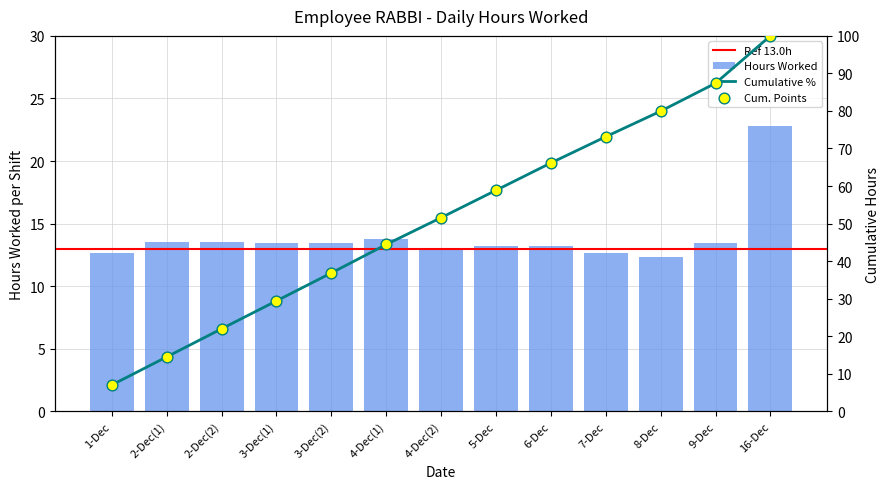

Approximately how many times larger is the value at 2-Dec(2) compared to 7-Dec?

1.1